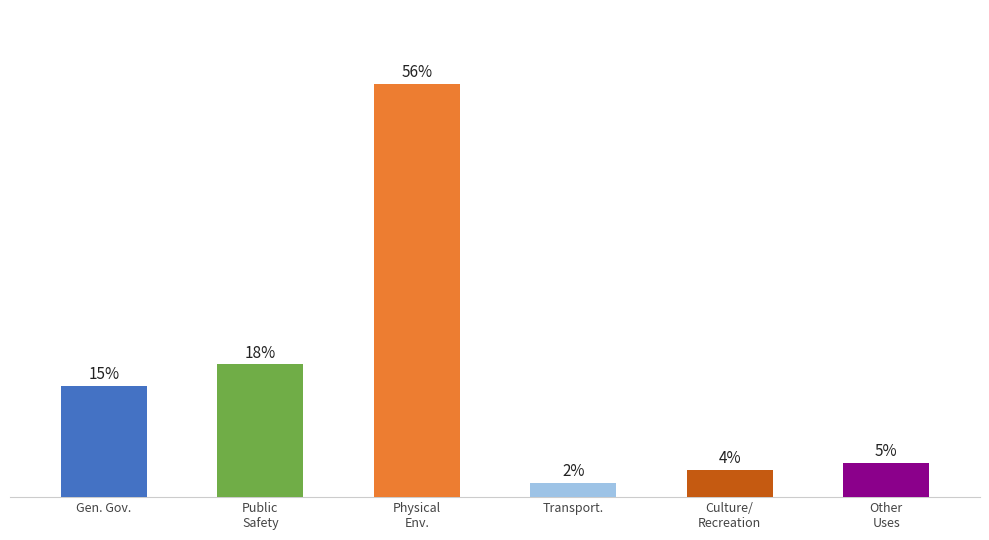

What is the label of the 4th bar from the left?

Transport.